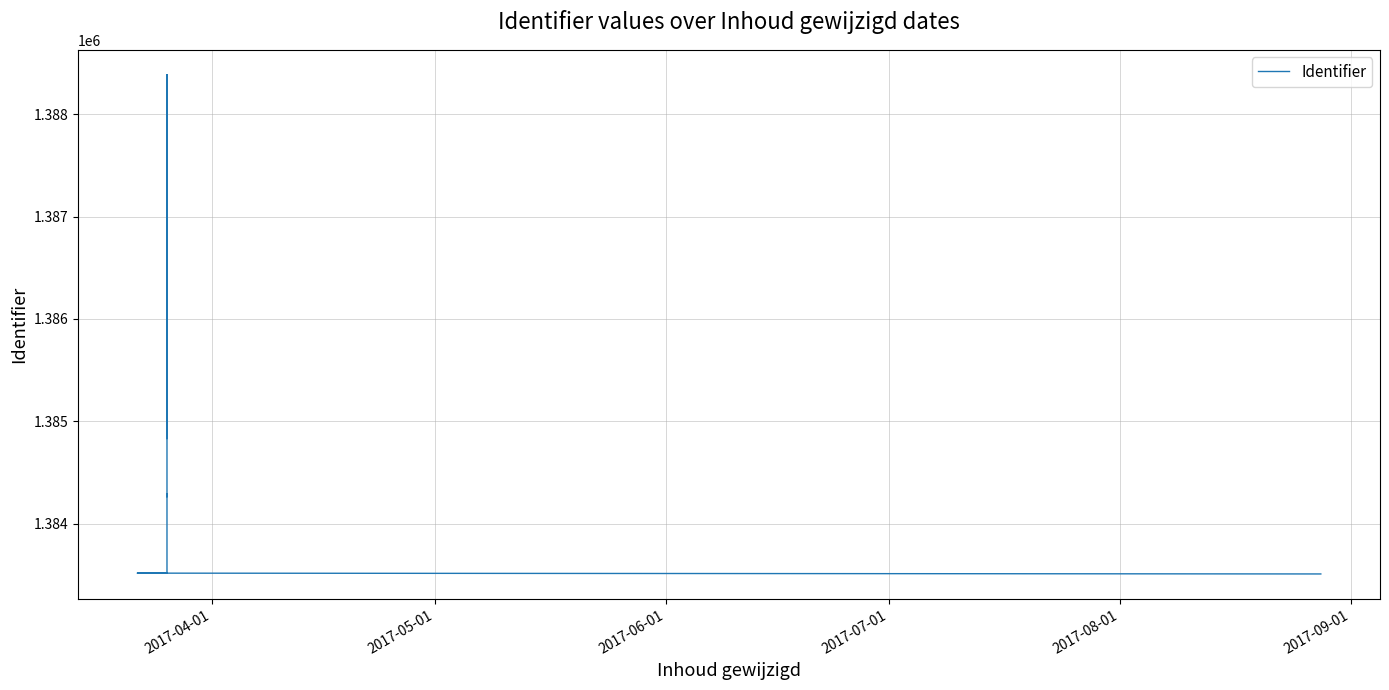

How many data points does each series have?

9